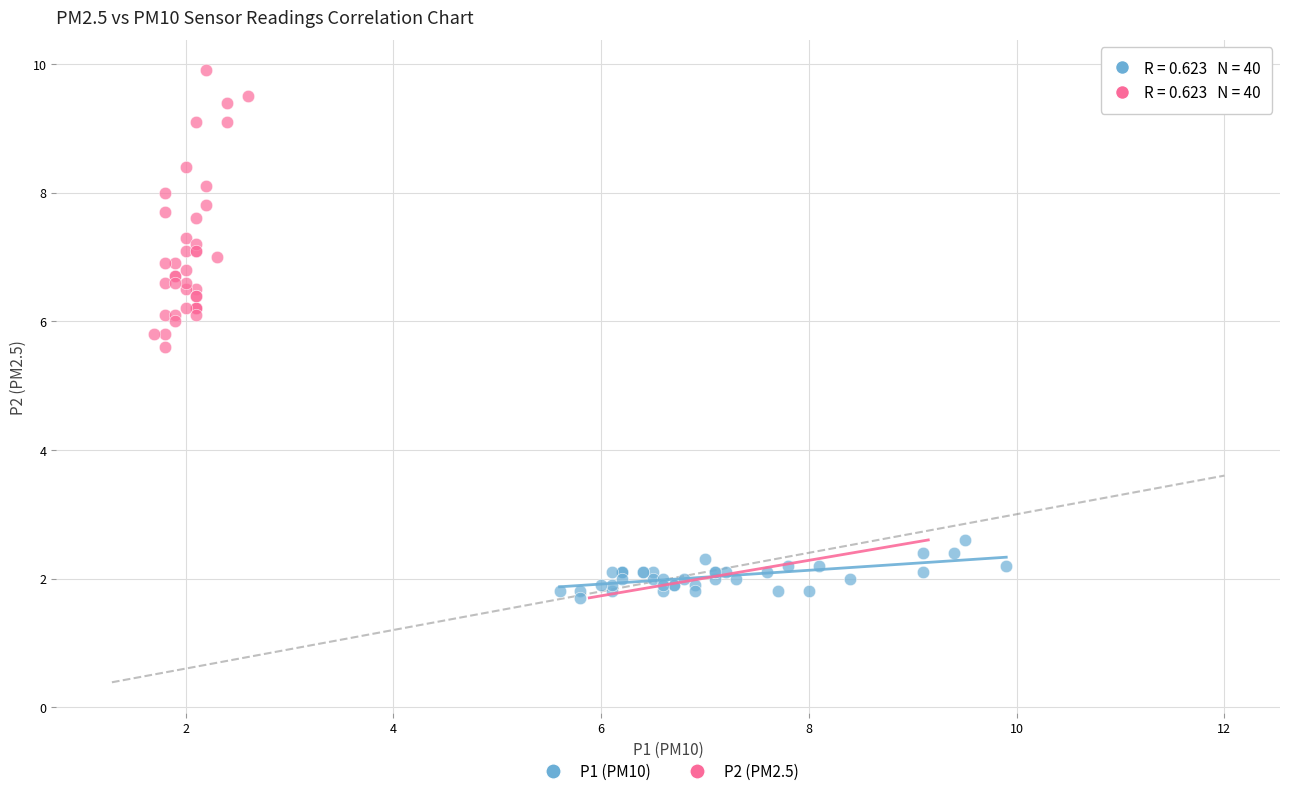

What are all the series names shown in the legend?

P1 (PM10), P2 (PM2.5)